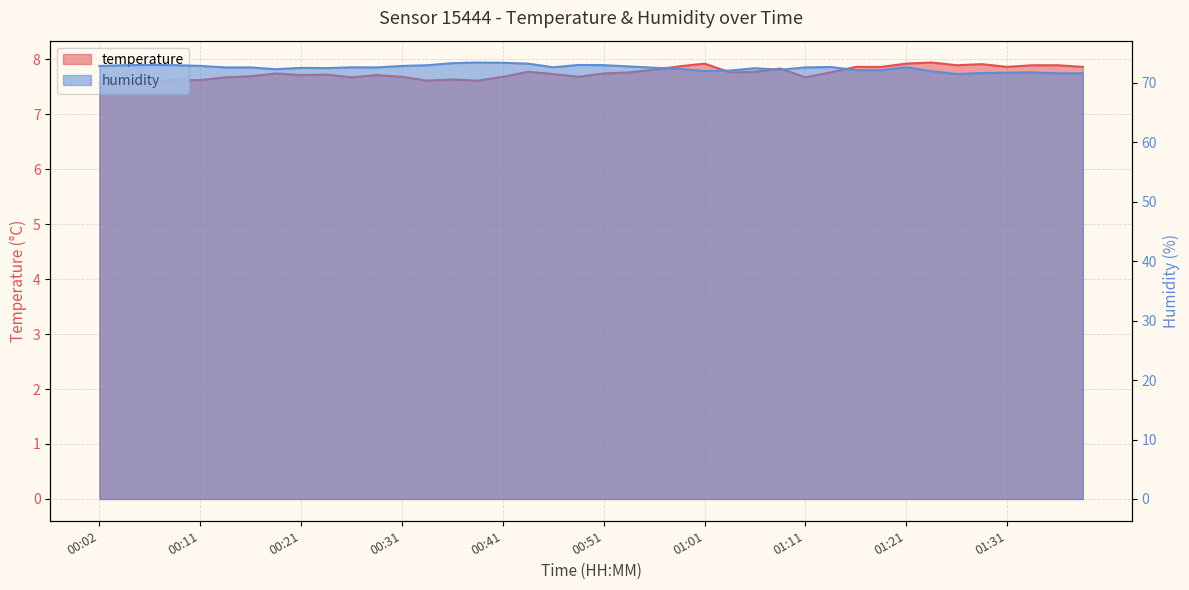

What are all the series names shown in the legend?

temperature, humidity